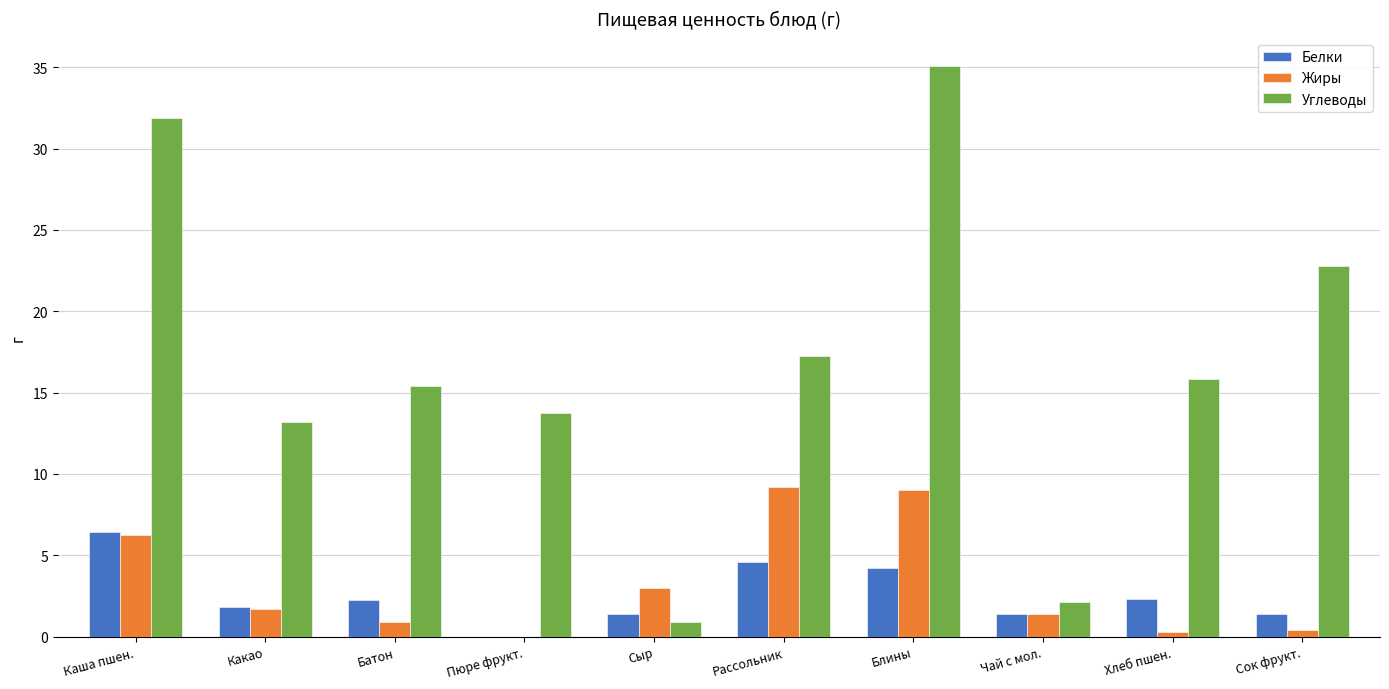

What are all the series names shown in the legend?

Белки, Жиры, Углеводы